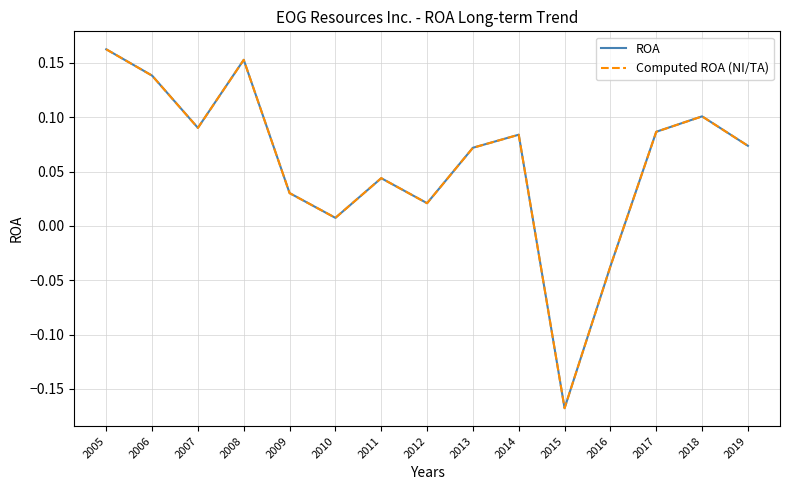

Is this an area chart (filled region under the line)?

No